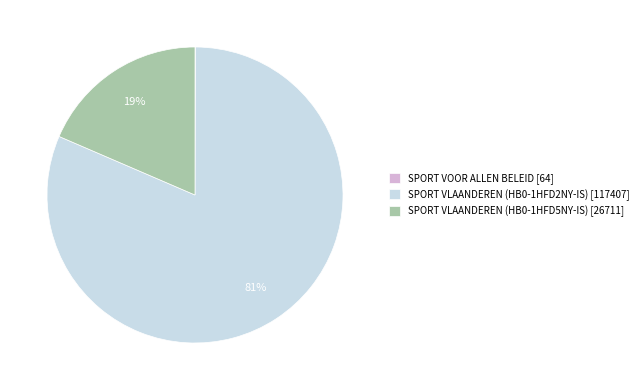

Between SPORT VLAANDEREN (HB0-1HFD5NY-IS) [26711] and SPORT VLAANDEREN (HB0-1HFD2NY-IS) [117407], which is larger?

SPORT VLAANDEREN (HB0-1HFD2NY-IS) [117407]